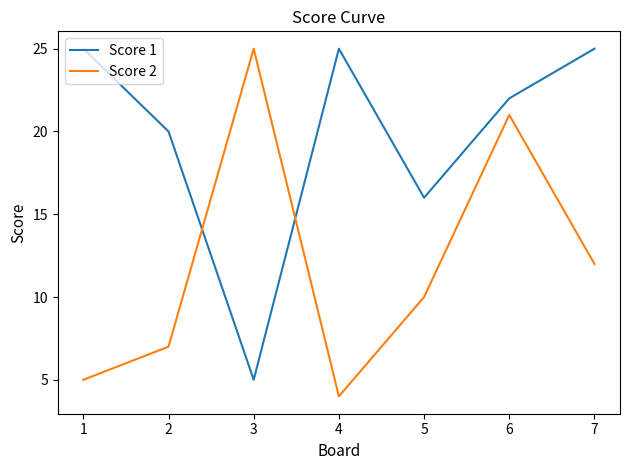

The Score 1 series shows 25 at 7. True or false?

True